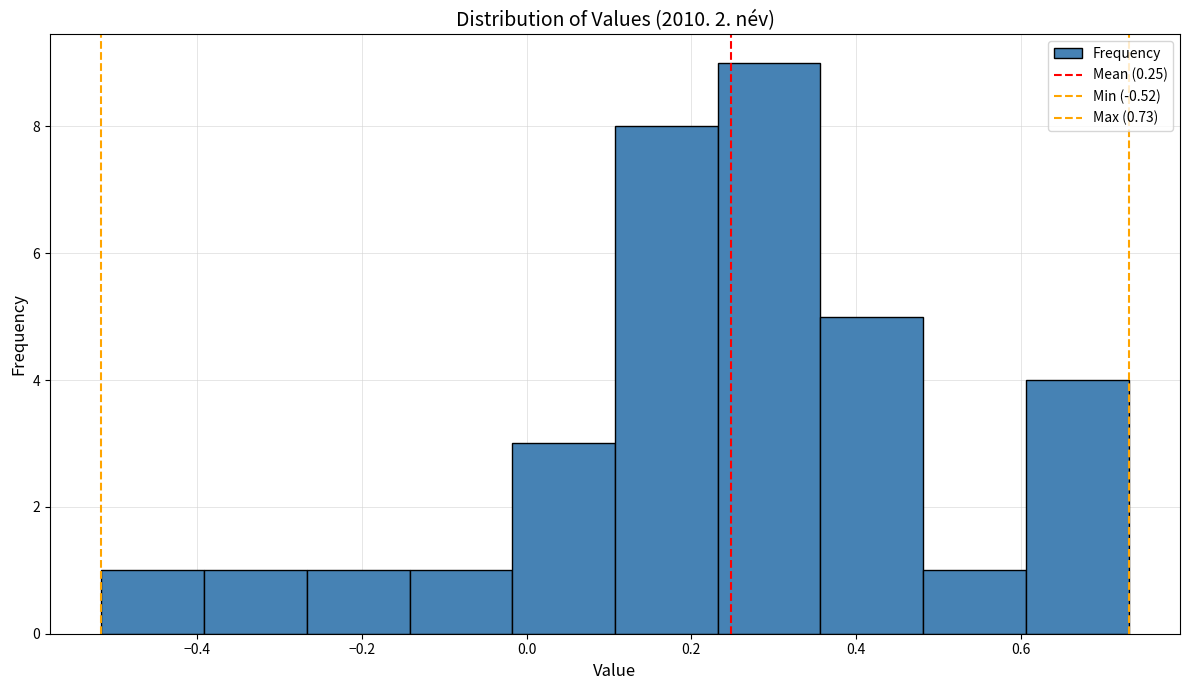

Reading left to right, list every bar in this chart as the range it spans on the x-axis followed by its height. Neither the bar edges nor the heights are printed on the chart, so give them approximately, as read against the axes.

-0.52 to -0.40: 1
-0.40 to -0.26: 1
-0.26 to -0.14: 1
-0.14 to -0.02: 1
-0.02 to 0.10: 3
0.10 to 0.24: 8
0.24 to 0.36: 9
0.36 to 0.48: 5
0.48 to 0.60: 1
0.60 to 0.74: 4